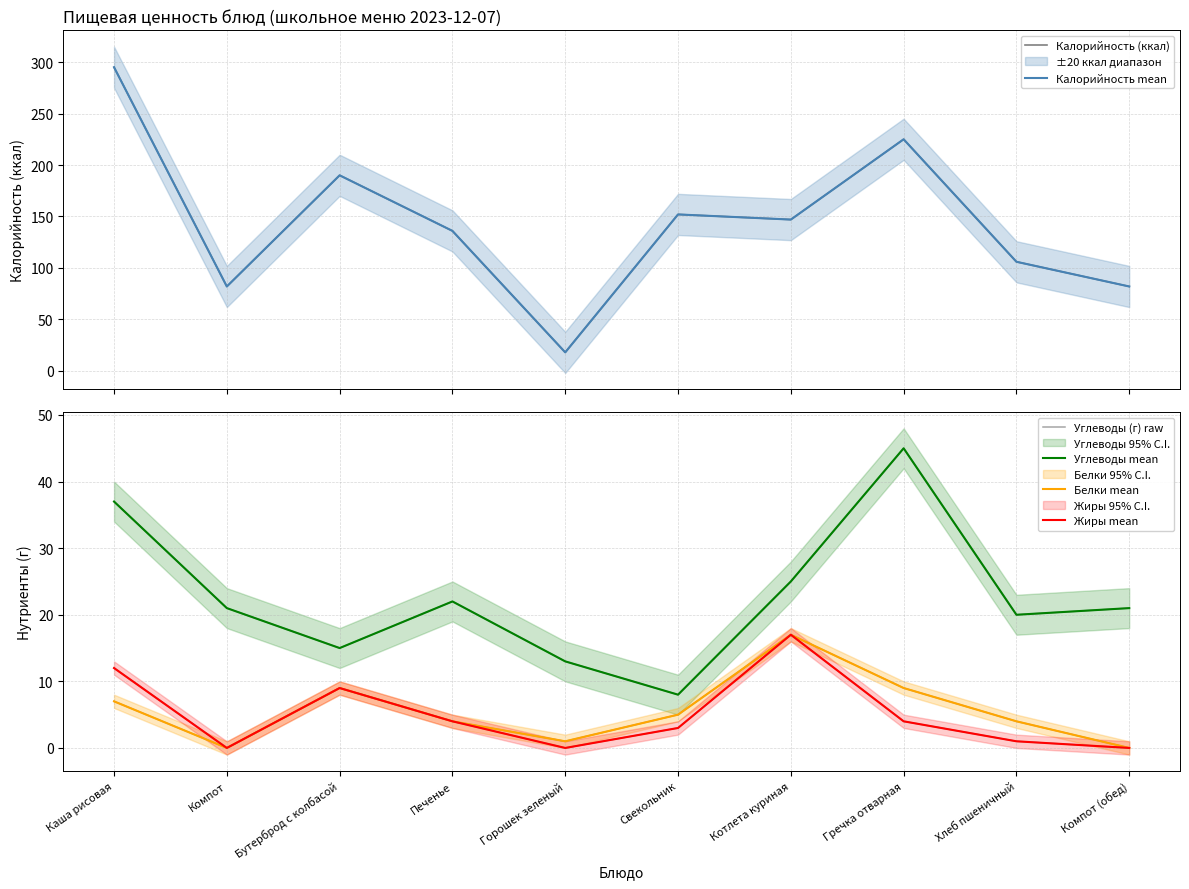

At how many categories does at least one series exceed 245?

1